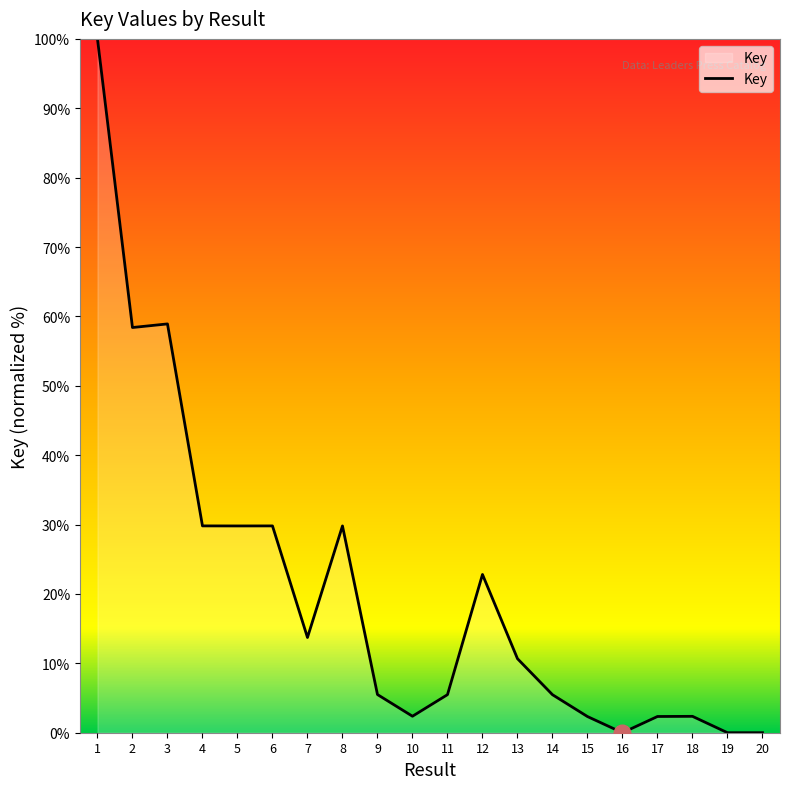

Is this an area chart (filled region under the line)?

No